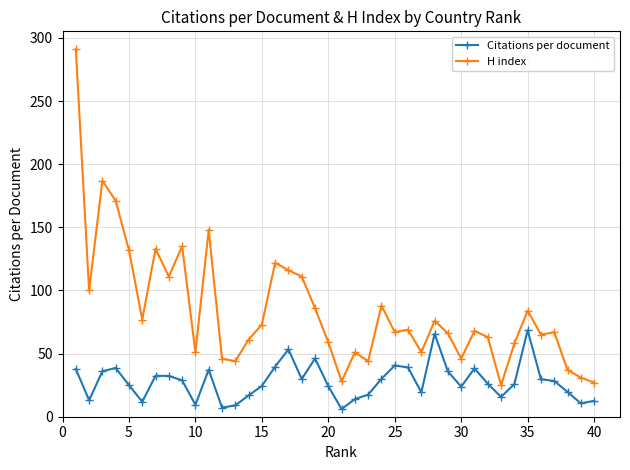

List the series in order of their overall mean, lowest first.

Citations per document, H index